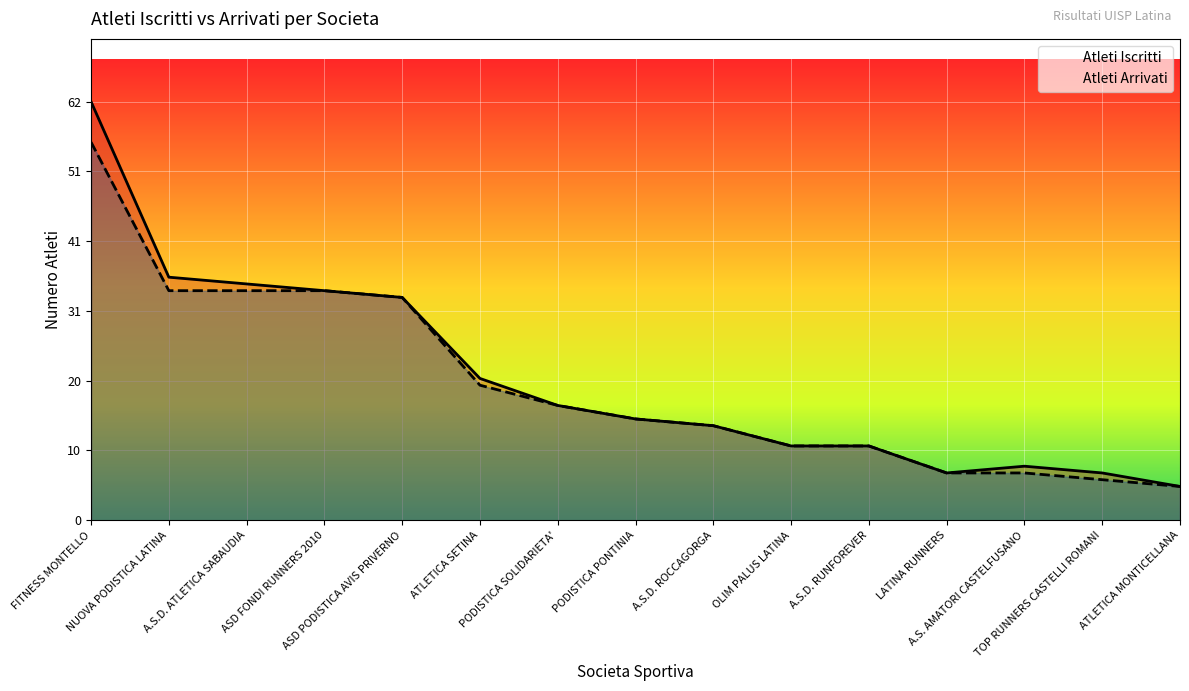

The value of Atleti Arrivati at A.S. AMATORI CASTELFUSANO is 4. True or false?

False